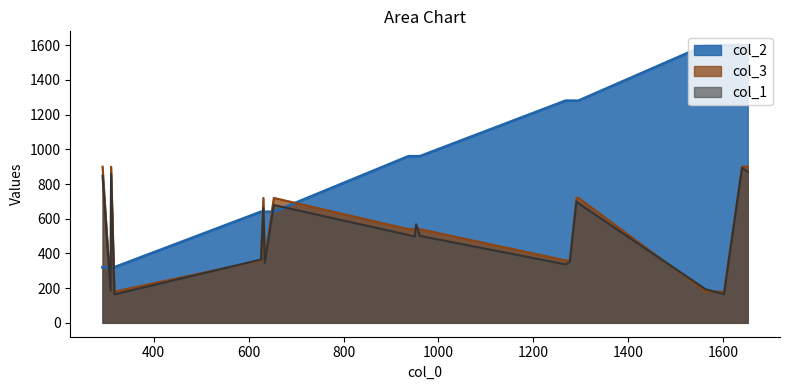

Read the col_3 value at 1295, to the nearest 10.

720